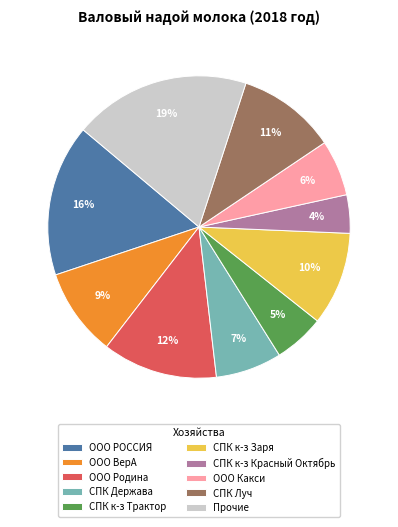

Is the sum of СПК к-з Заря and СПК к-з Трактор greater than half?

No